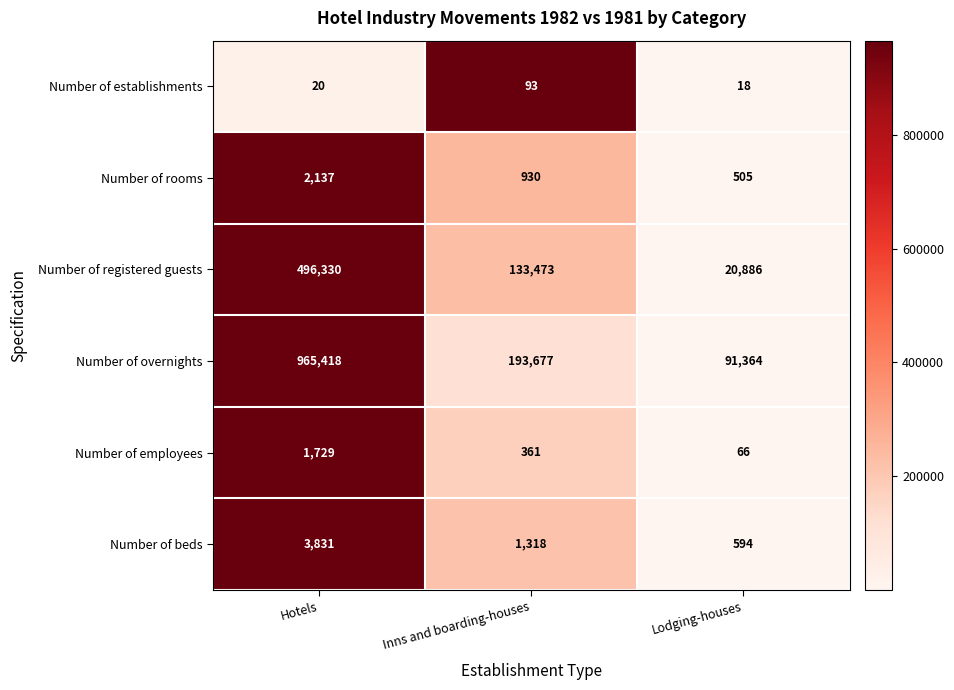

Rank the series at Lodging-houses from highest to lowest value.

Number of overnights, Number of registered guests, Number of beds, Number of rooms, Number of employees, Number of establishments